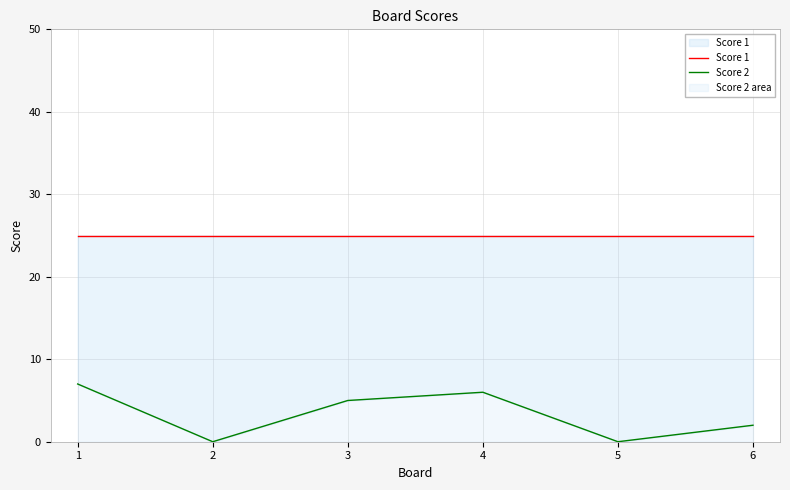

Which series has the widest spread of values?

Score 2